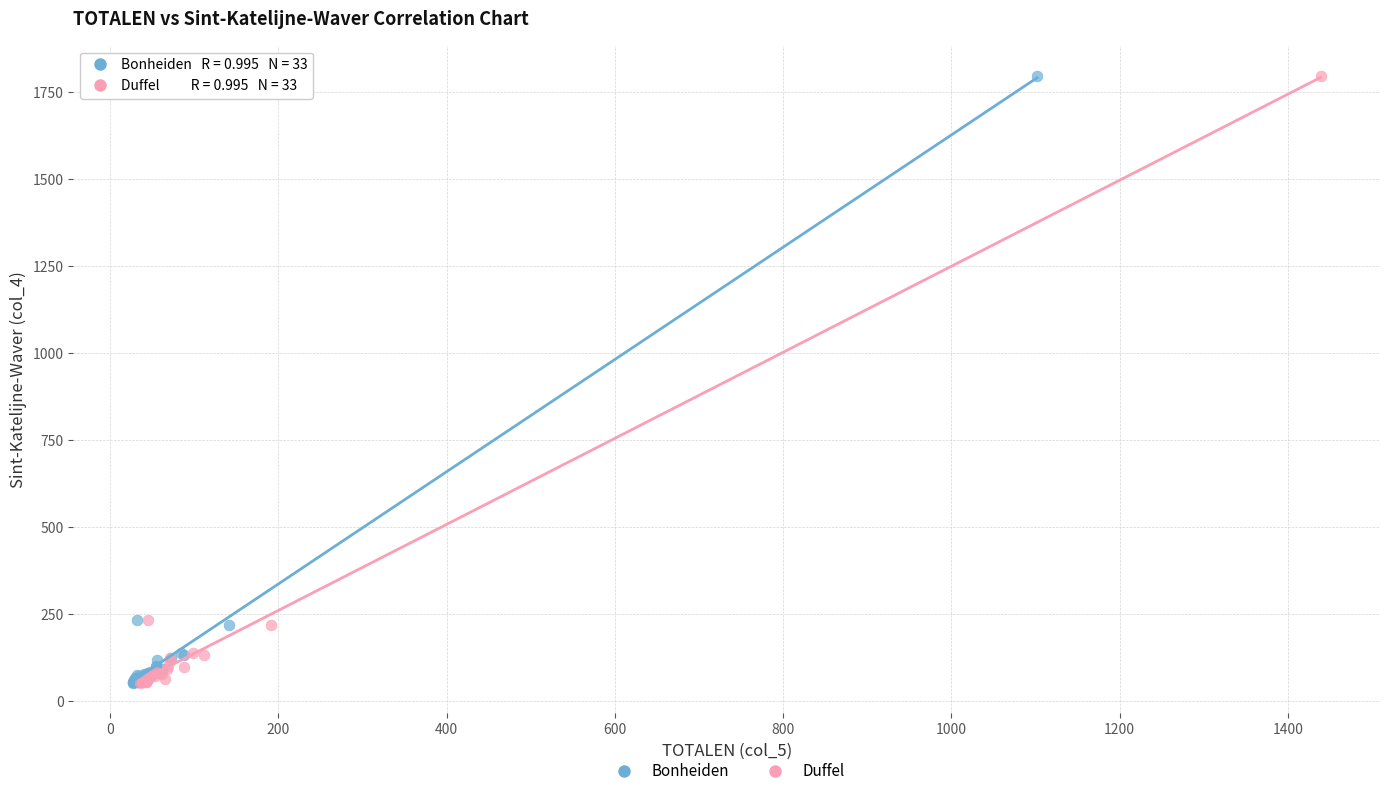

What are all the series names shown in the legend?

Bonheiden, Duffel